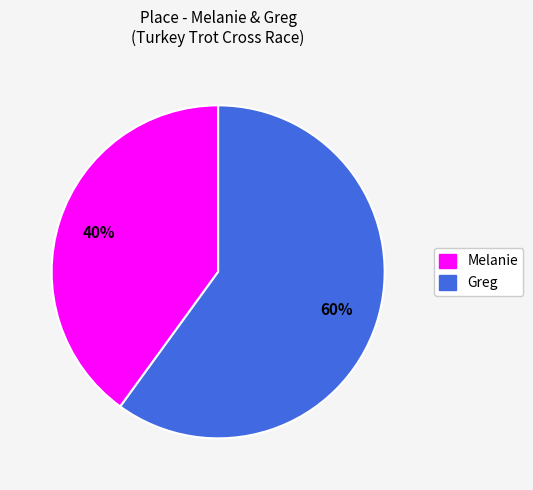

Rank the categories by value from highest to lowest.

Greg, Melanie